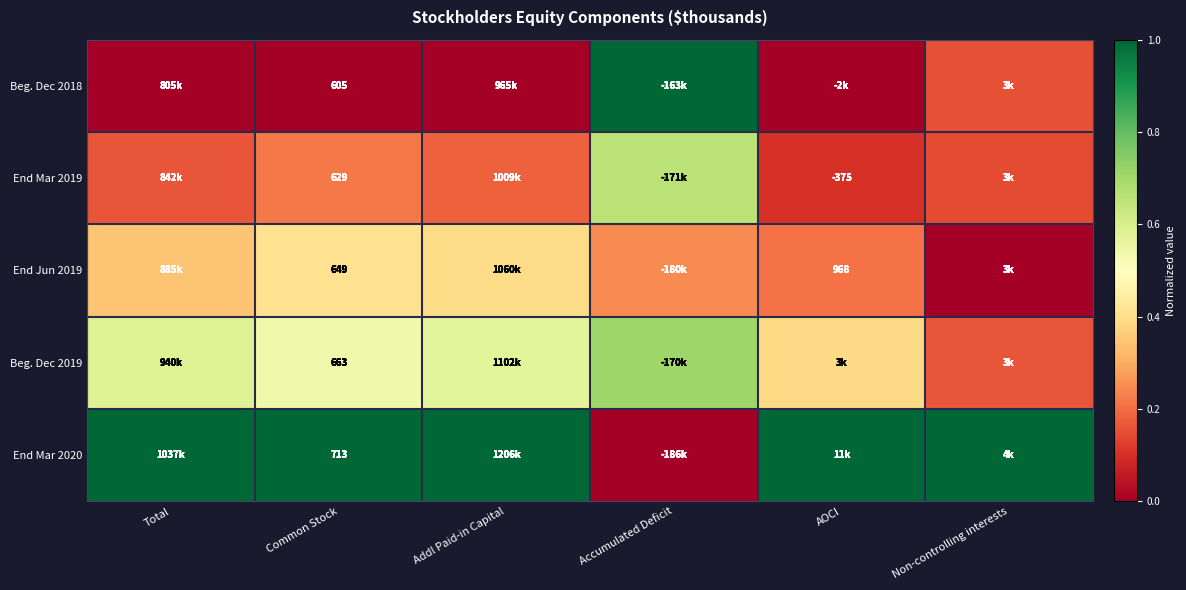

What is the maximum value shown in the chart?

1.0